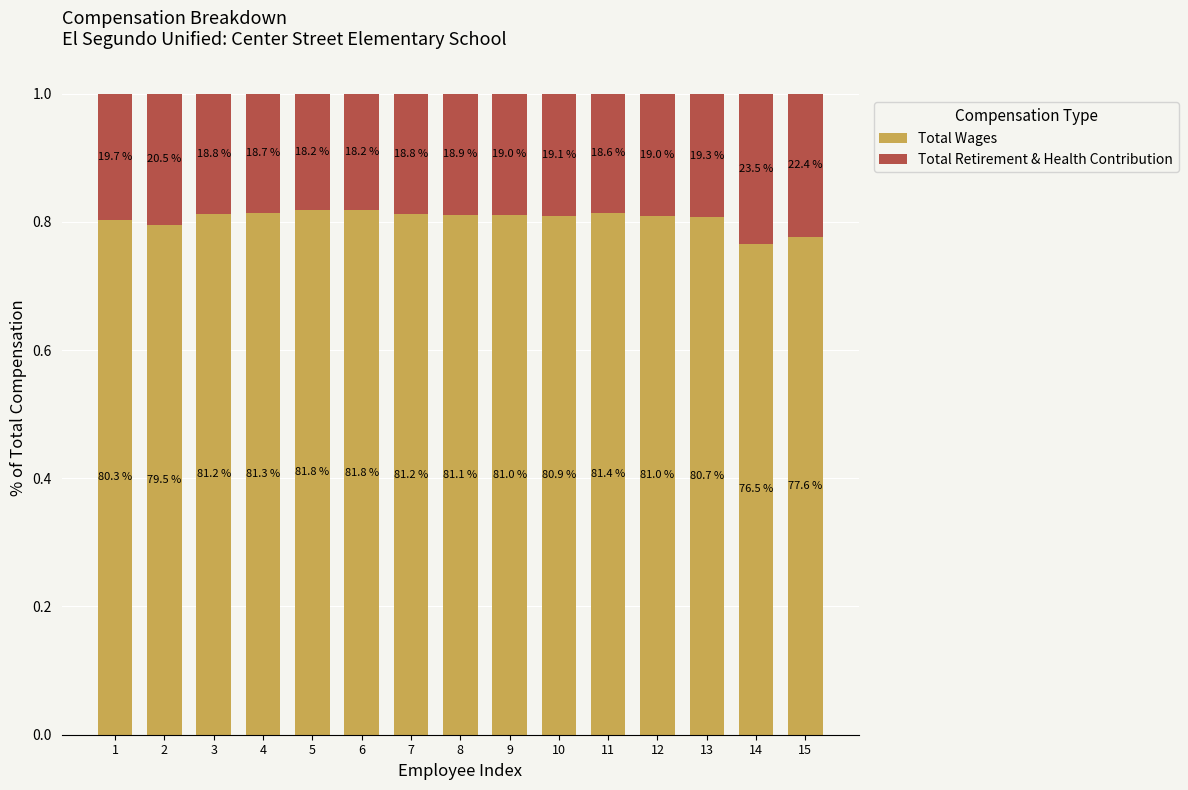

Does the chart contain stacked bars?

Yes